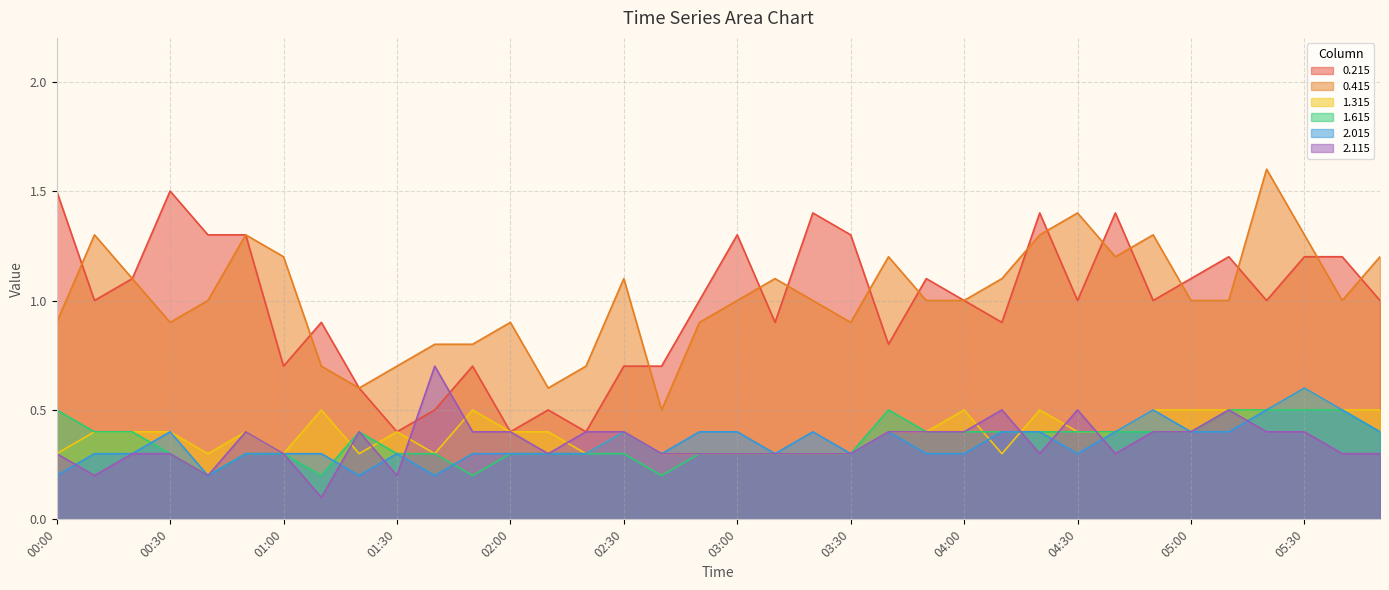

The 0.215 series shows 0.9 at 04:10. True or false?

True